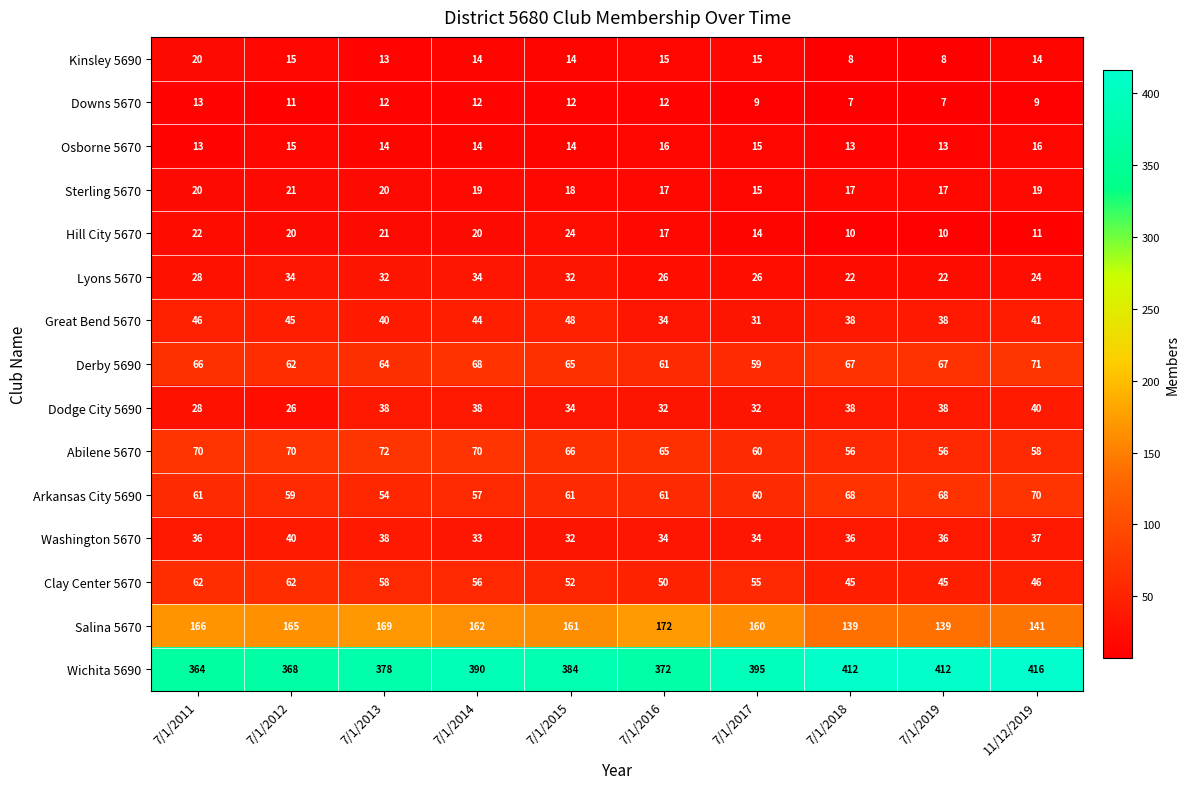

What is the maximum value for Arkansas City 5690?

70